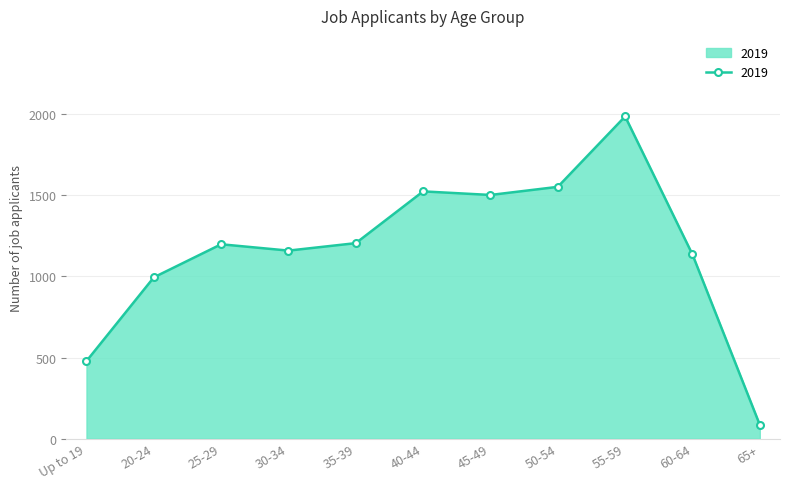

True or false: the data has more than 1 interior local peaks.

True